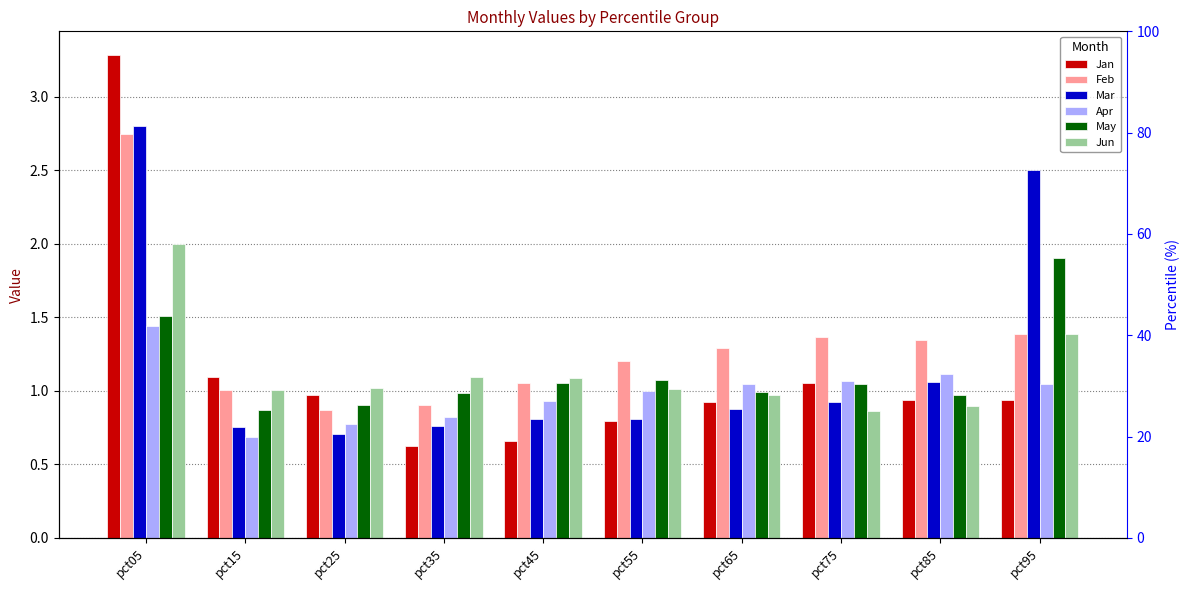

What is the value of the Mar bar at the 6th from the left?

0.8